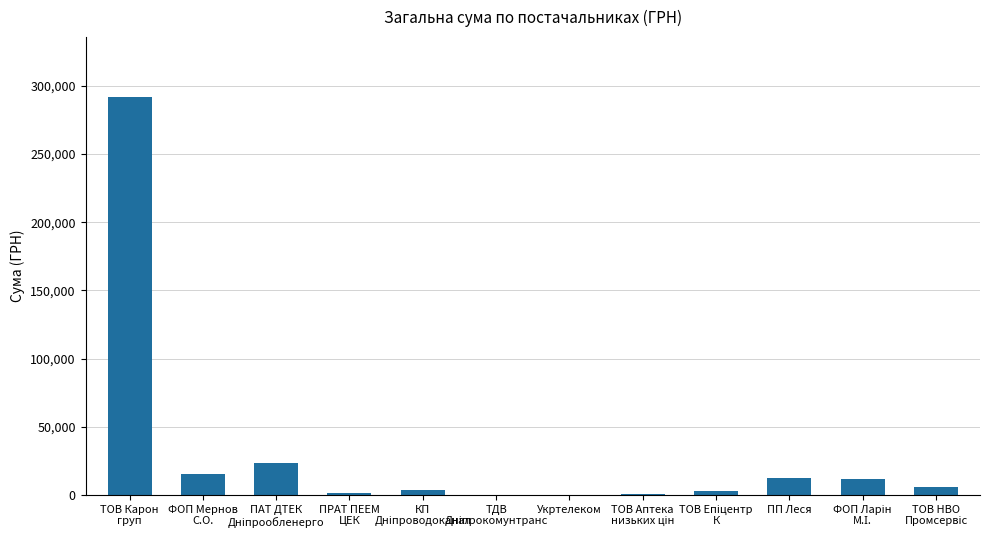

What is the sum of the values at Укртелеком and ТОВ Карон
груп?

292129.9